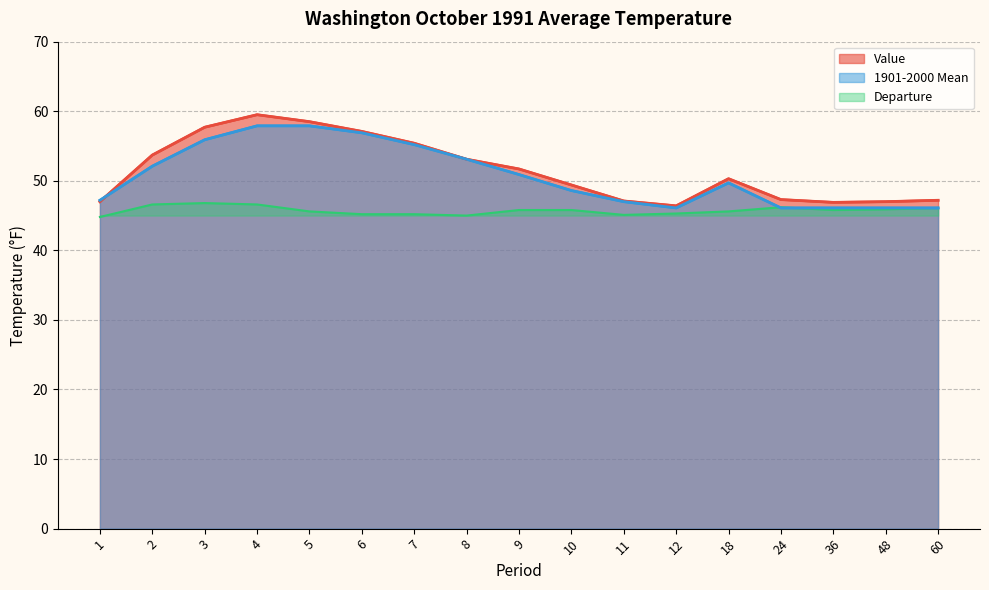

Read the Departure value at 36.

45.8